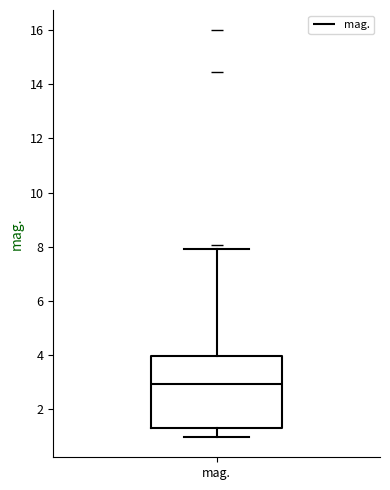

Where does the median line of the box for mag. sit on the y-axis? The values are not printed on the chart, so give them approximately, as read against the axis.

3.0